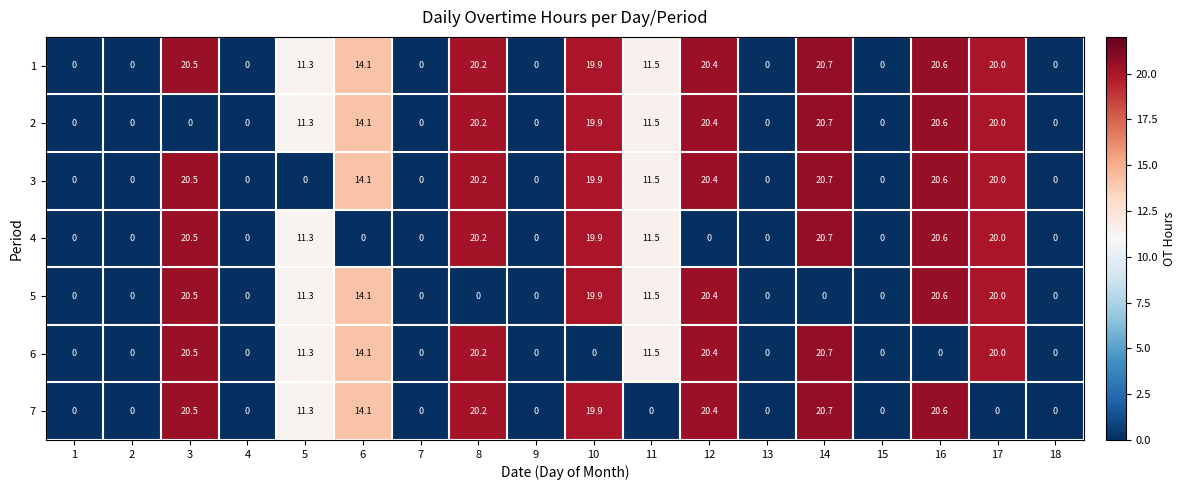

How many data points in 2 are above 11?

9